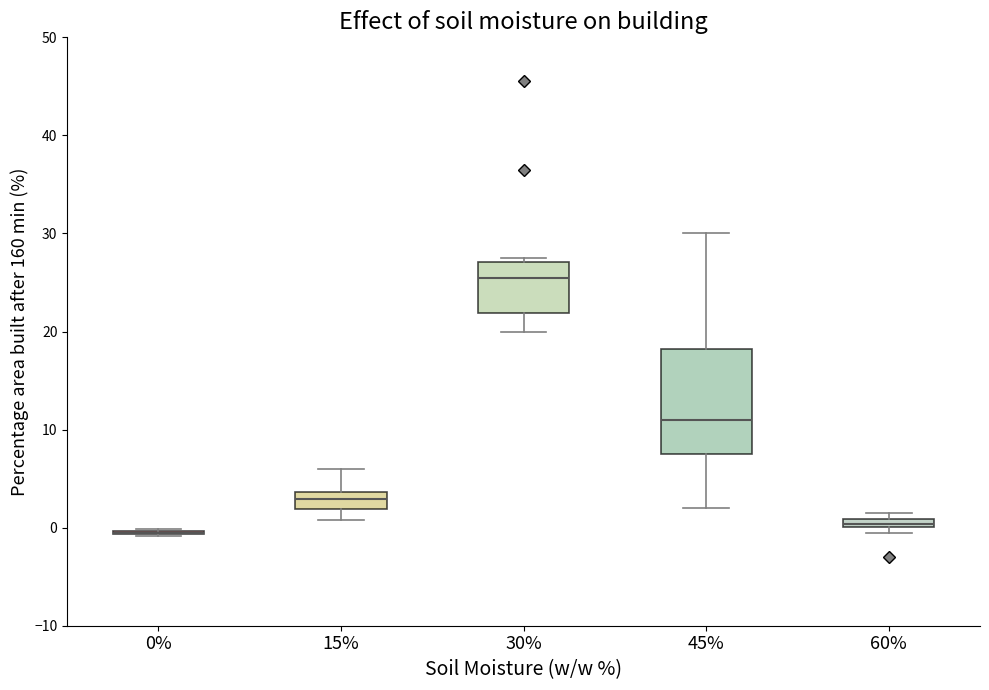

Comparing the boxes themselves (not the whiskers), which one is the tallest?

45%